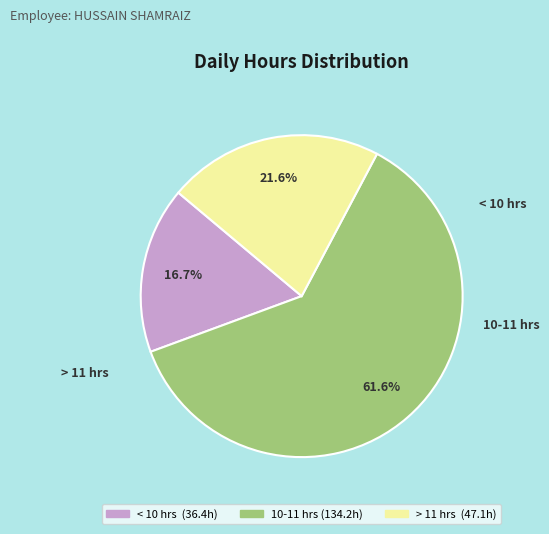

Is there any slice that represents more than half of the pie?

Yes